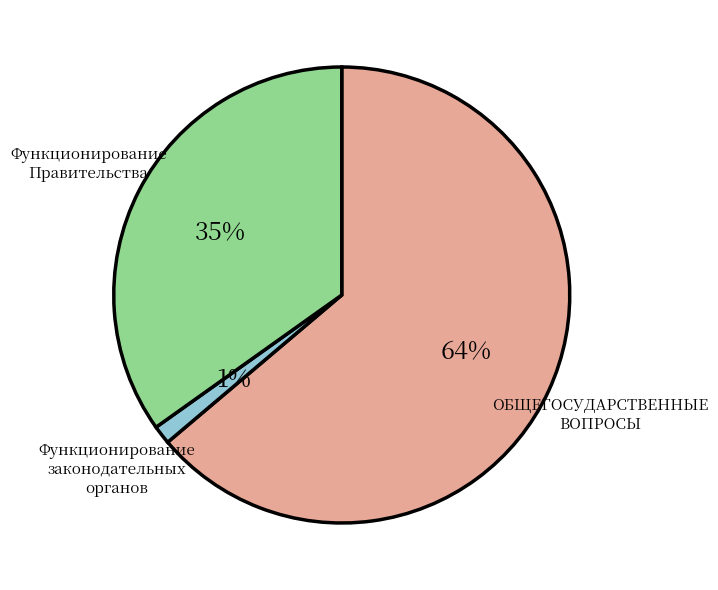

Is there any slice that represents more than half of the pie?

Yes